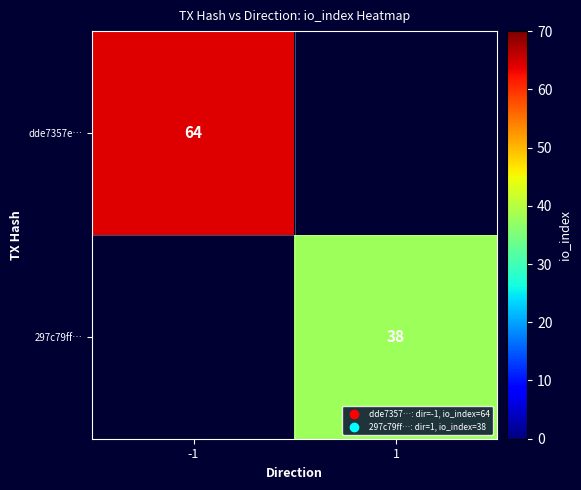

The value of dde7357e… at -1 is 88. True or false?

False